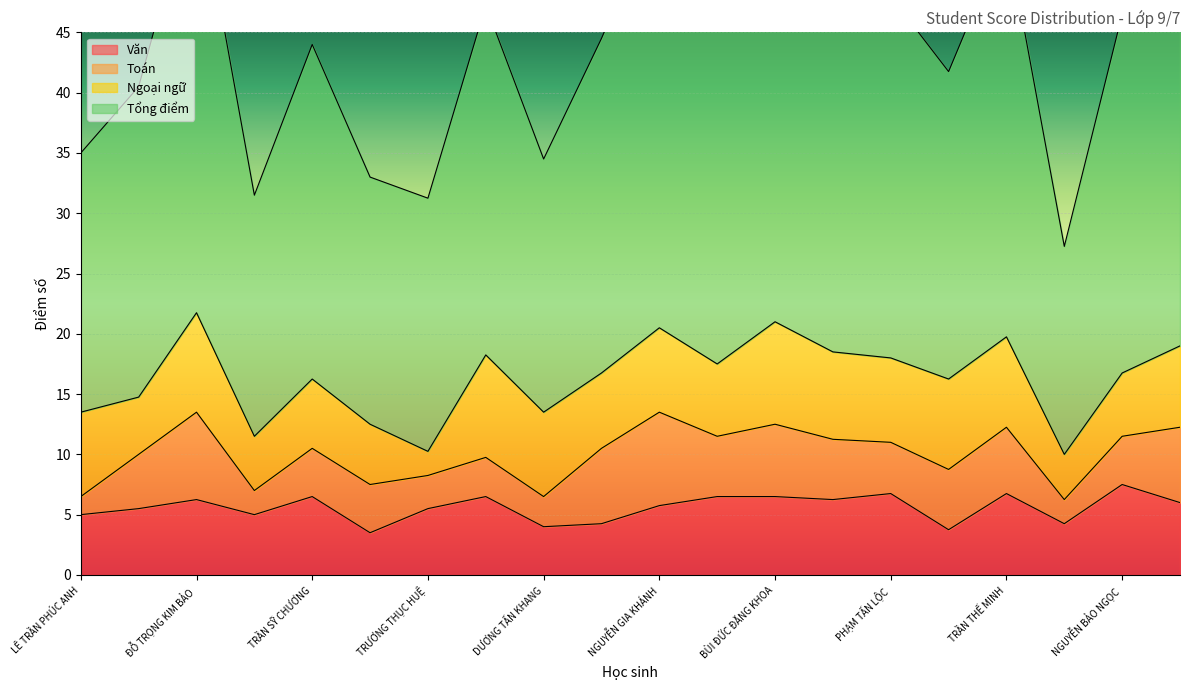

The Tổng điểm series shows 55.8 at ĐỖ PHẠM THANH HÀO. True or false?

False